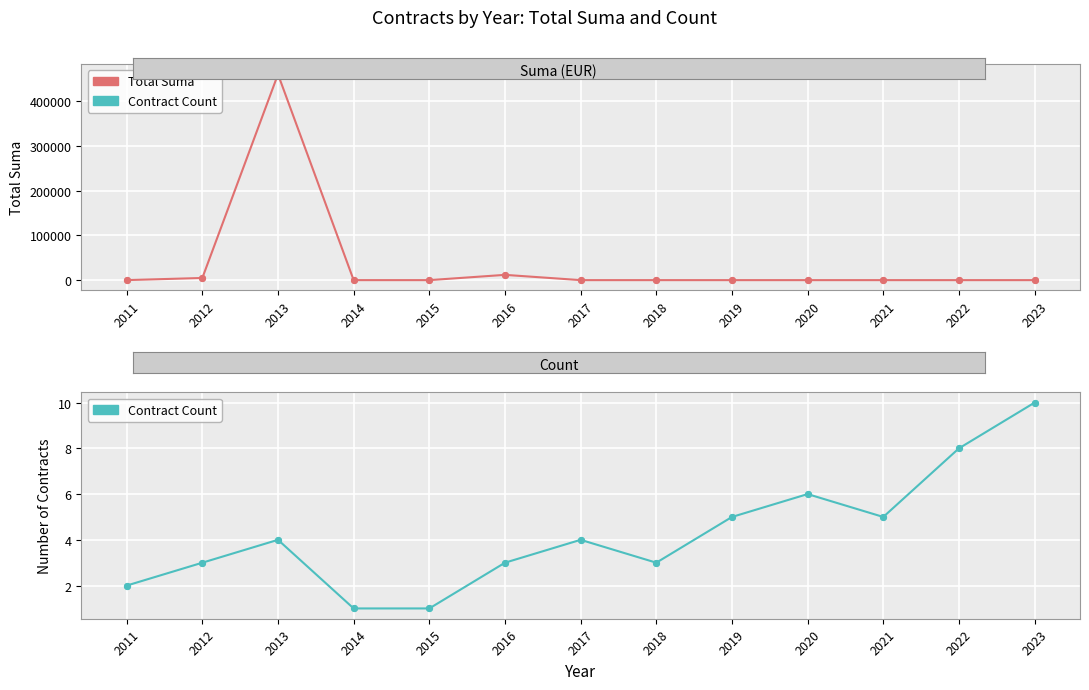

What is the total value across all series at 2017?

4.0